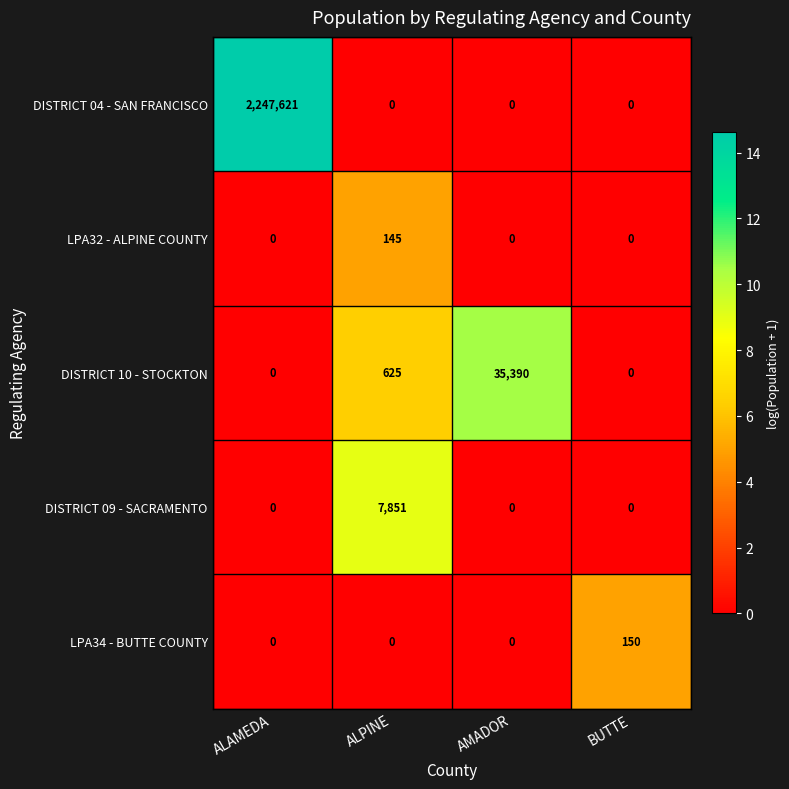

The DISTRICT 09 - SACRAMENTO series shows 0 at ALAMEDA. True or false?

True